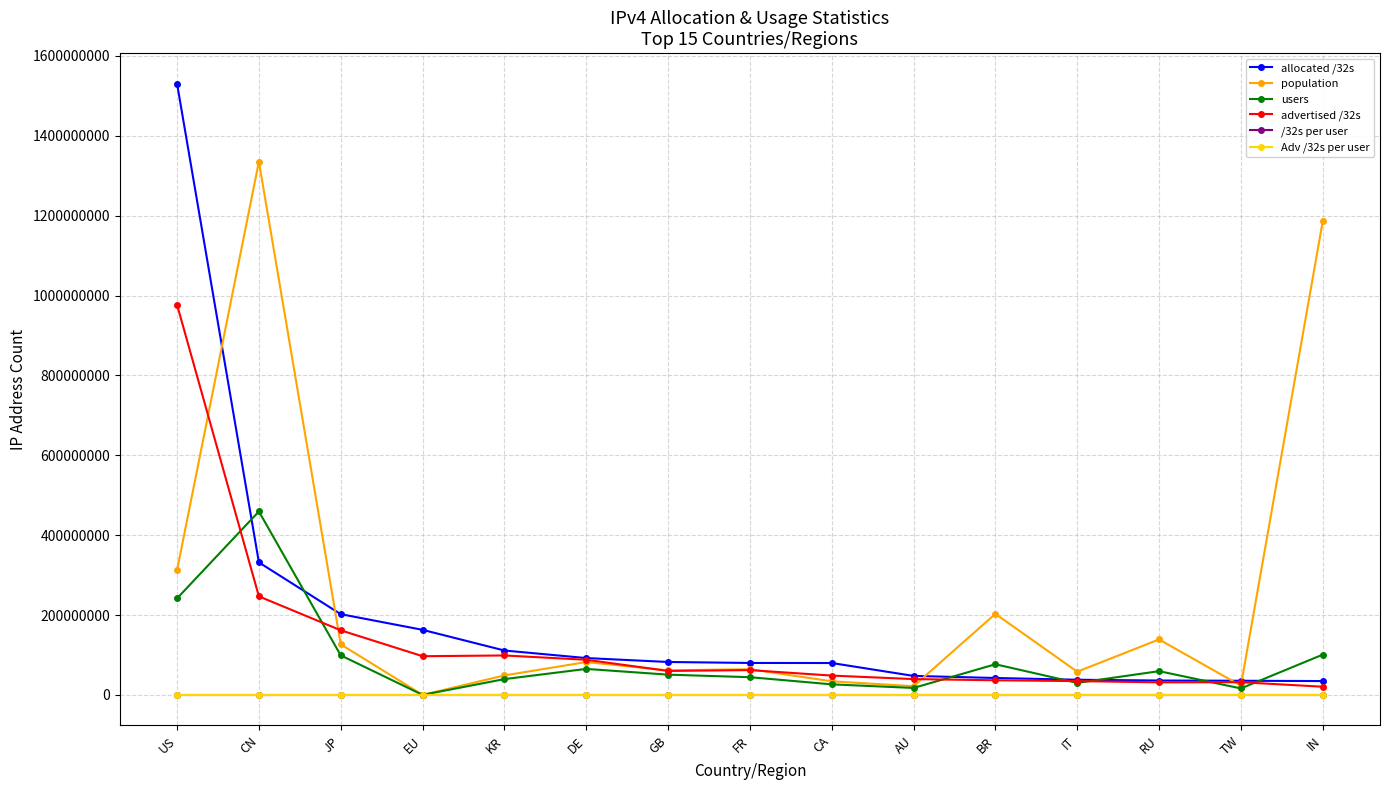

Which series has the widest spread of values?

allocated /32s